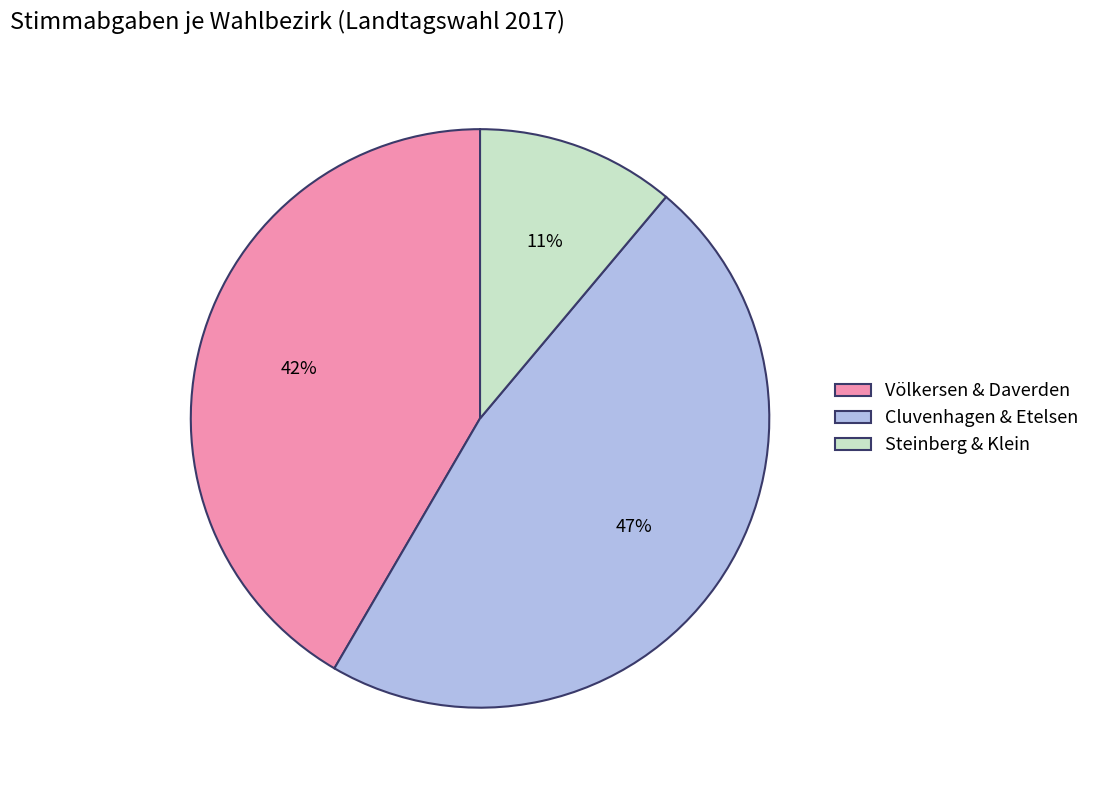

Is it true that Cluvenhagen & Etelsen is 47% of the pie?

True